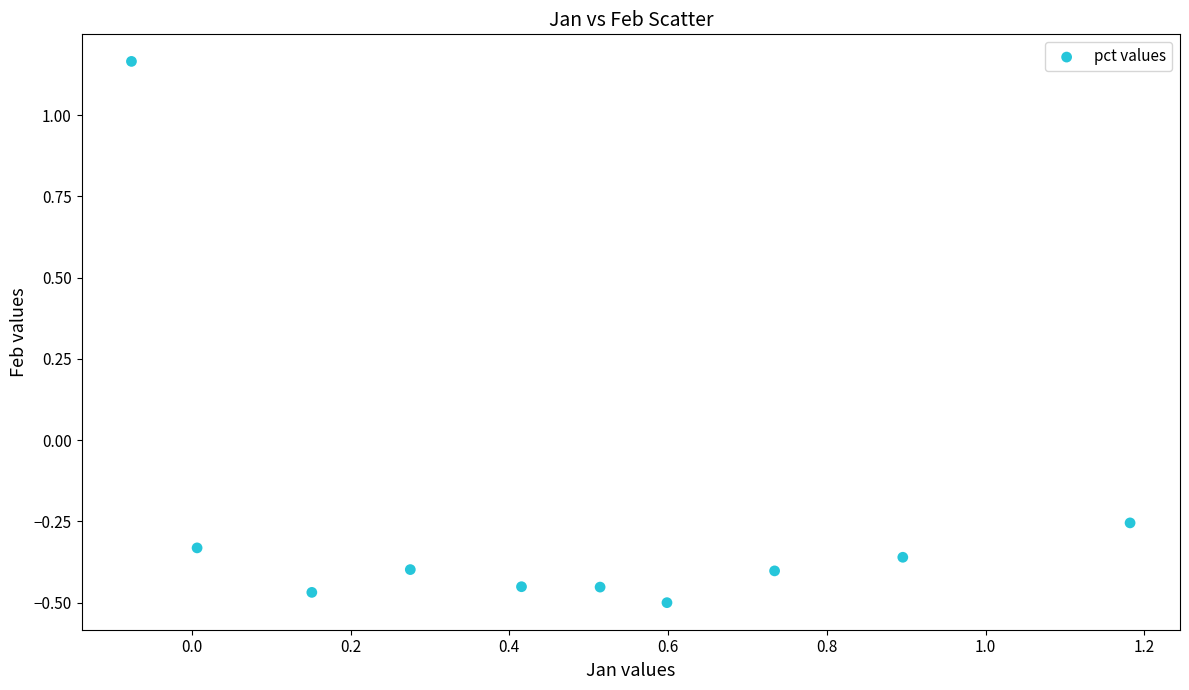

What is the range of X values (max minus min)?

1.3